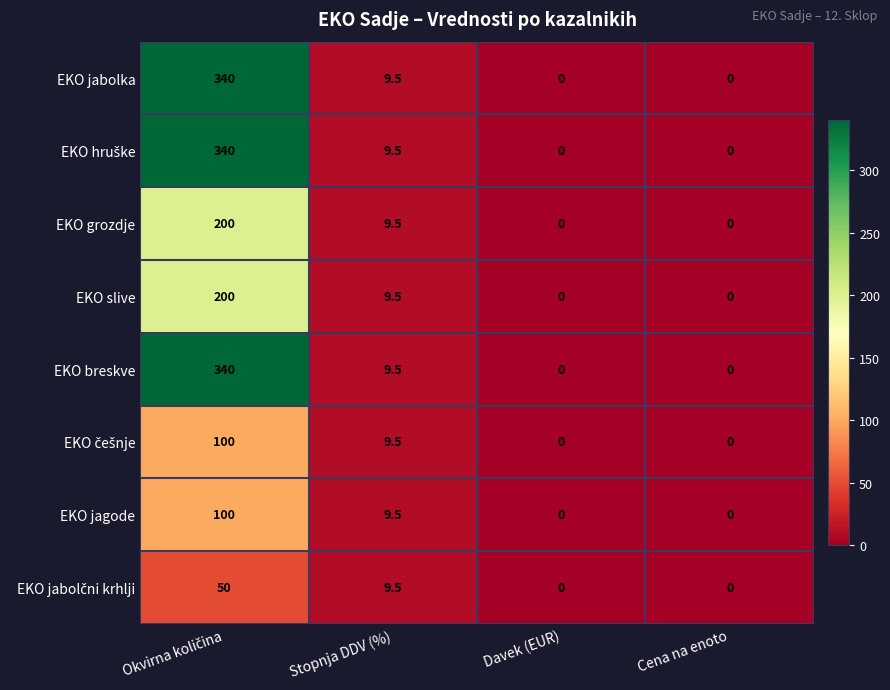

What is the average value of the EKO slive series?

52.4